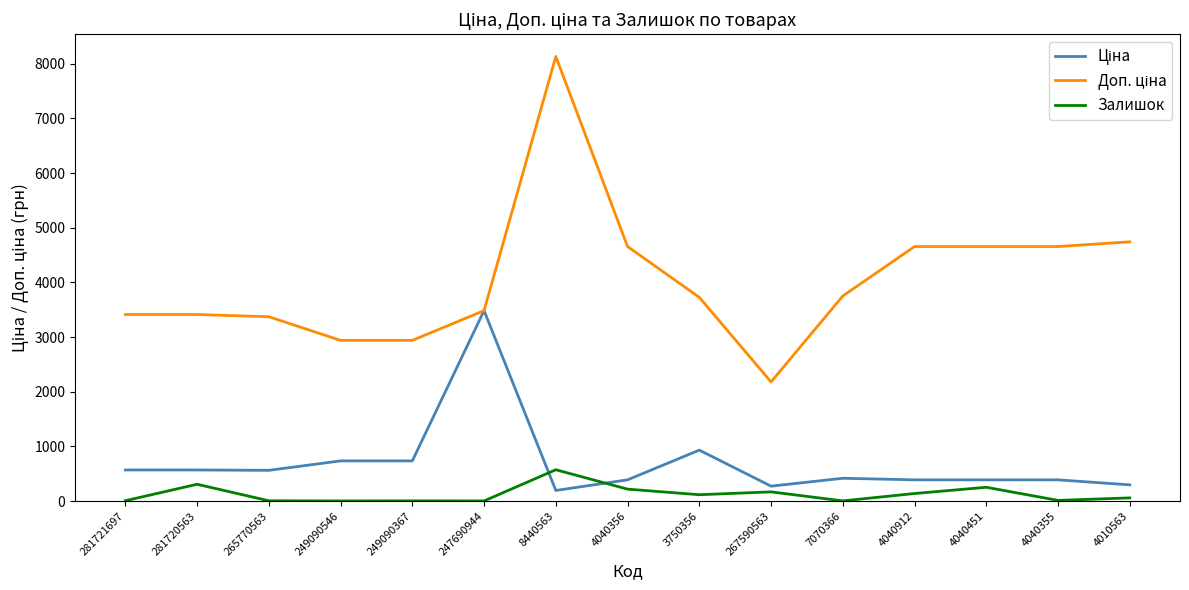

What is the difference between the highest and lowest values at 4040356?

4439.0